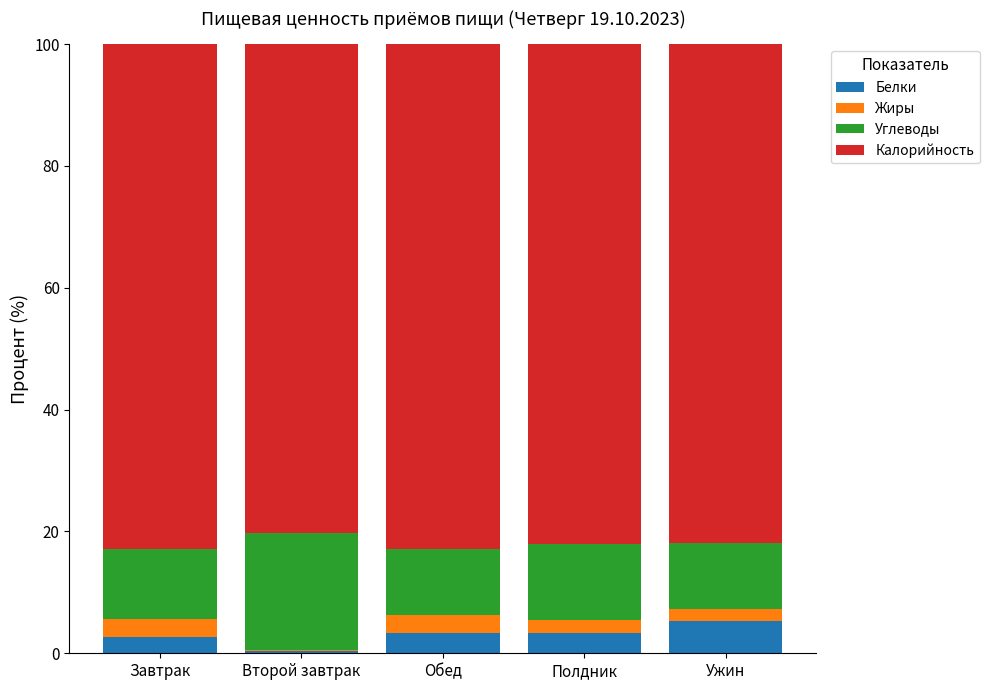

What is the approximate value of Белки at Завтрак?

2.7